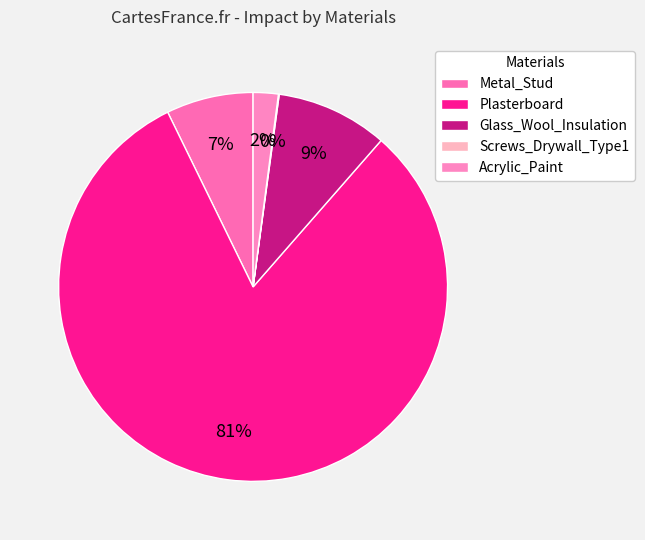

What percentage is the Glass_Wool_Insulation slice, to the nearest percent?

9%